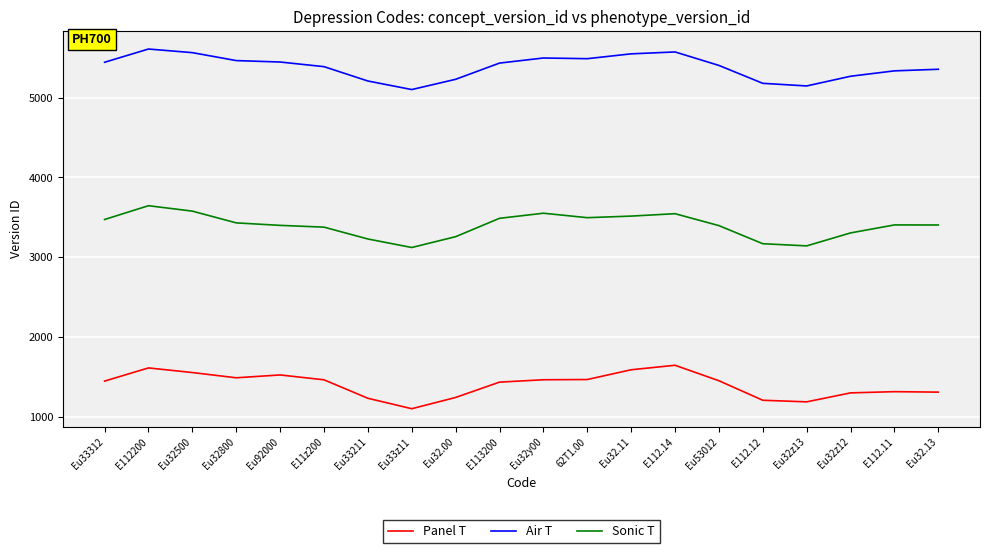

What is the difference between the maximum and minimum values in the Sonic T series?

523.5